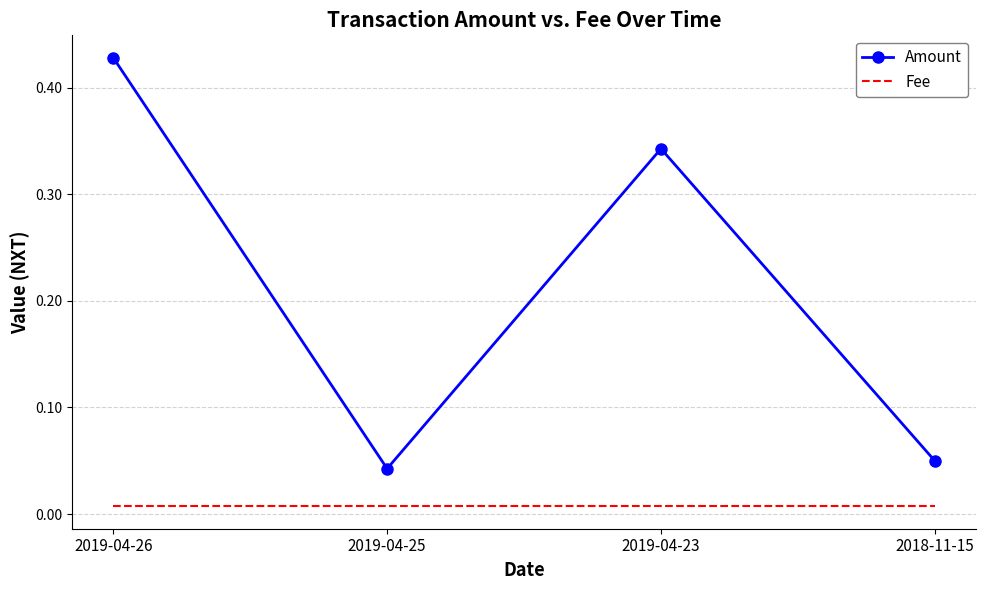

Which label corresponds to the largest value in the chart?

2019-04-26